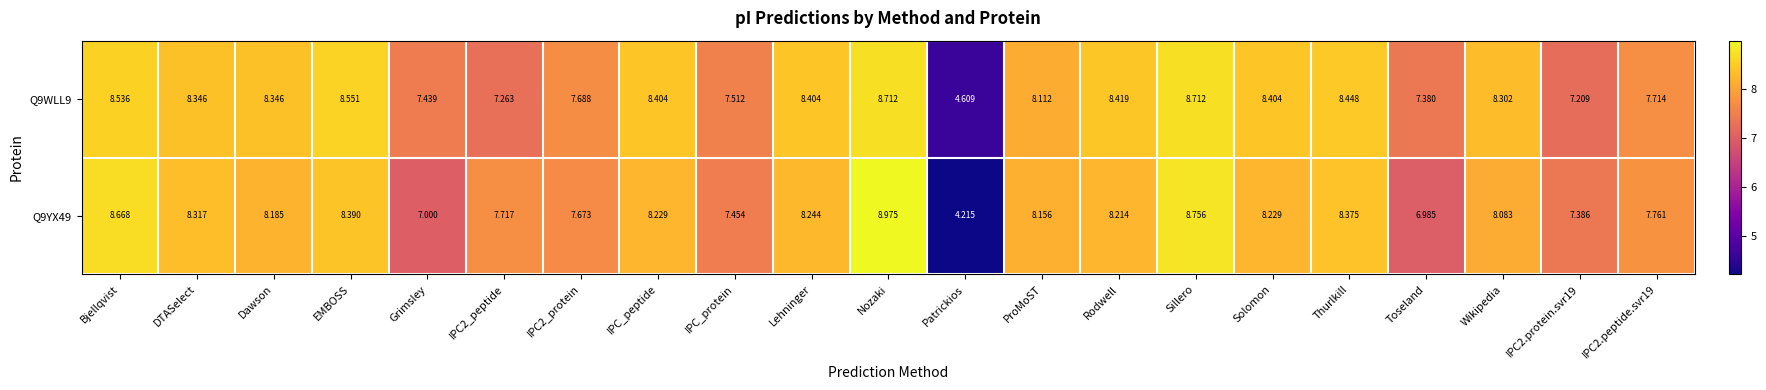

What is the smallest value displayed?

4.2